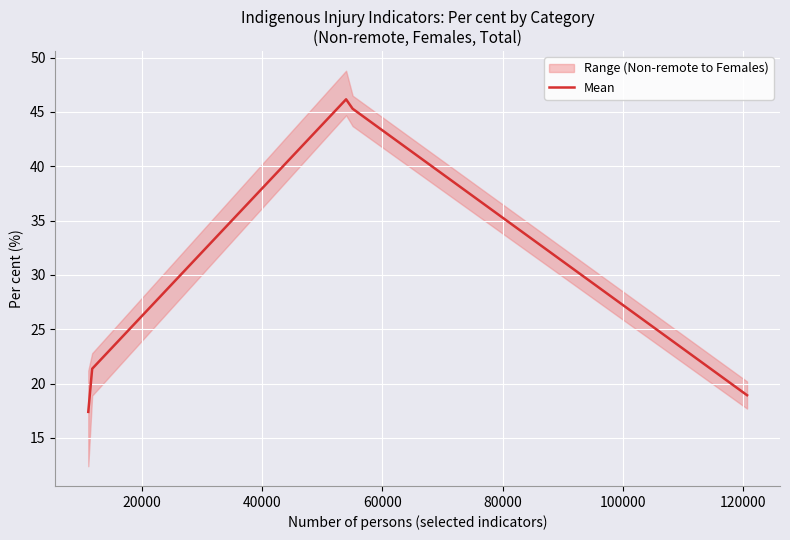

What is the maximum value for Mean?

46.2